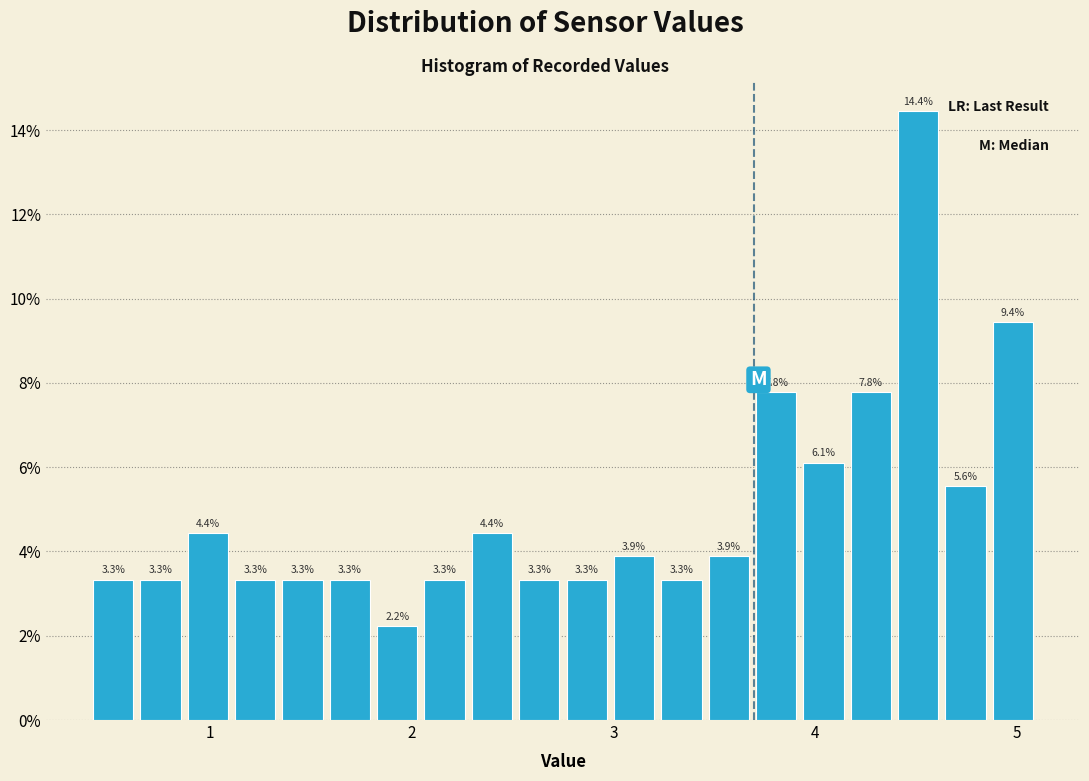

Around what value on the x-axis is the tallest bar? Give the approximate position of its centre, as read against the axis.

4.5